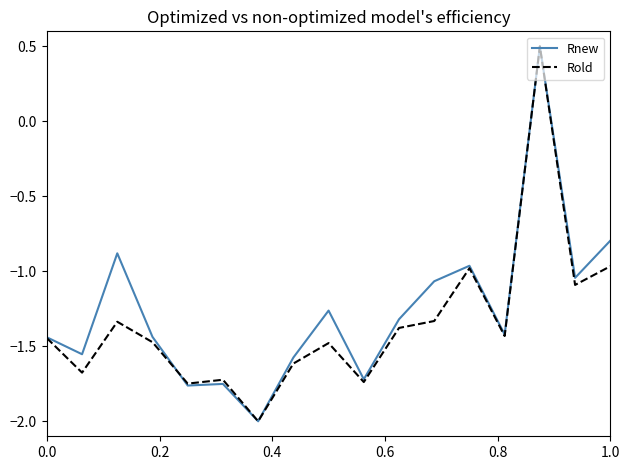

What is the maximum value for Rold?

0.5